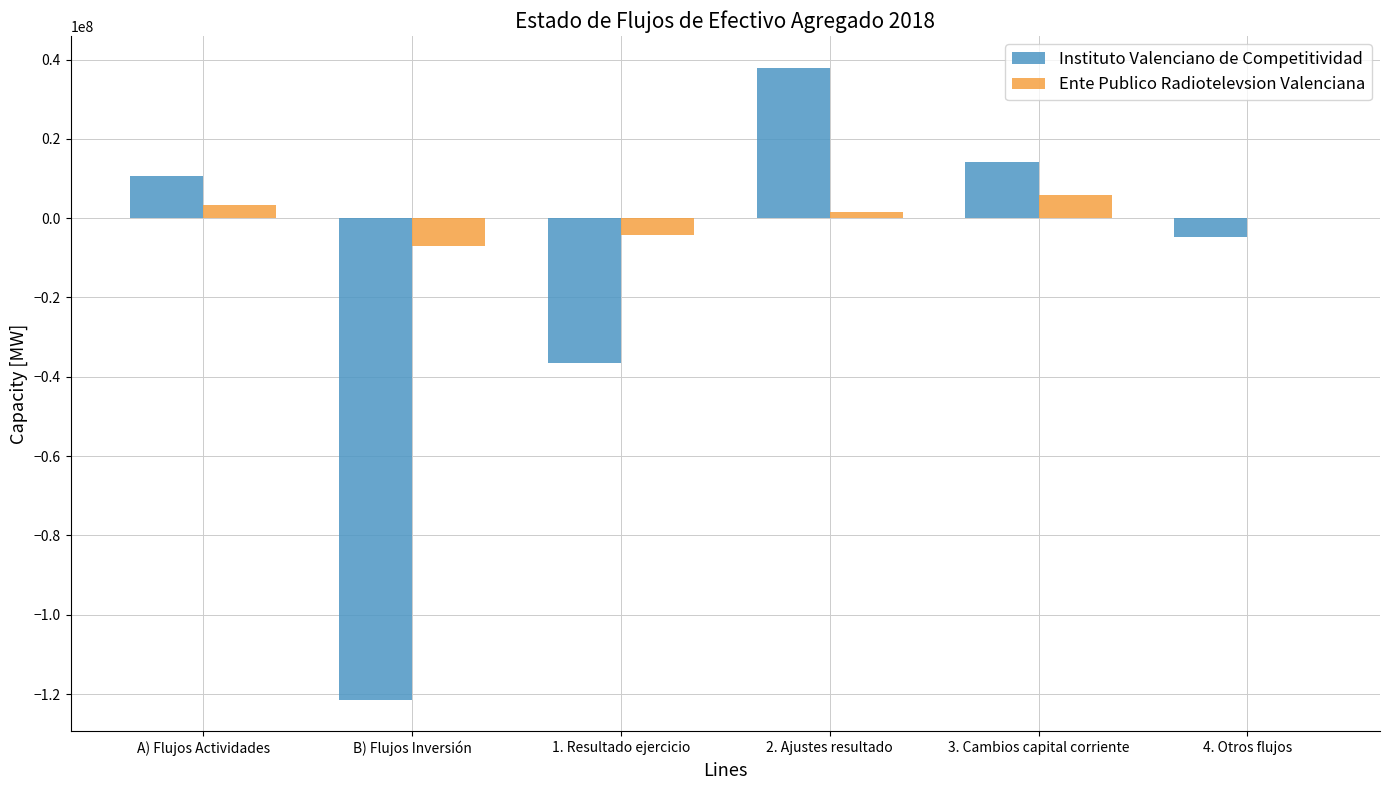

What is the maximum value for Instituto Valenciano de Competitividad?

37973358.2